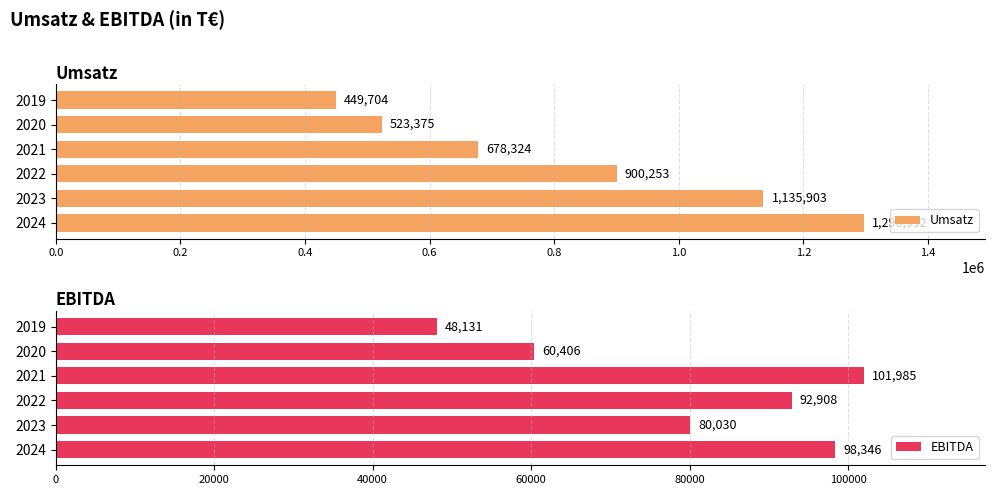

What is the minimum value shown in the chart?

48131